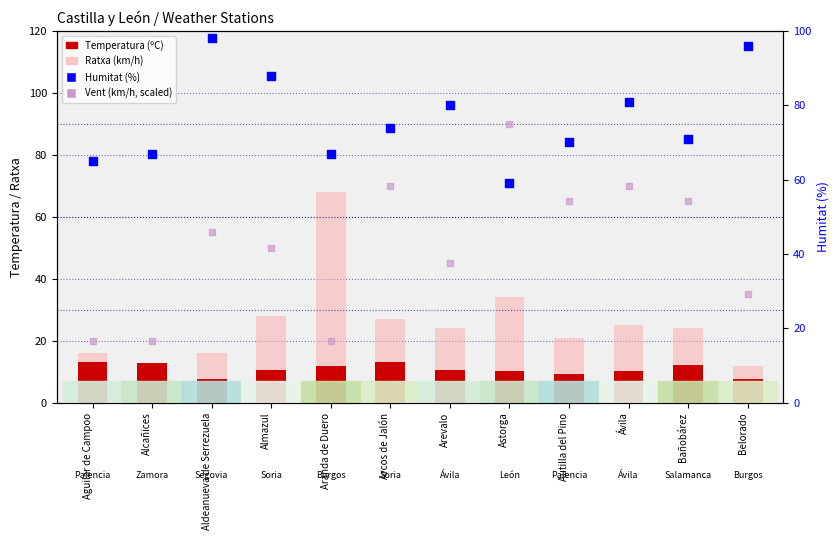

At which category is the sum across all series the highest?

Astorga